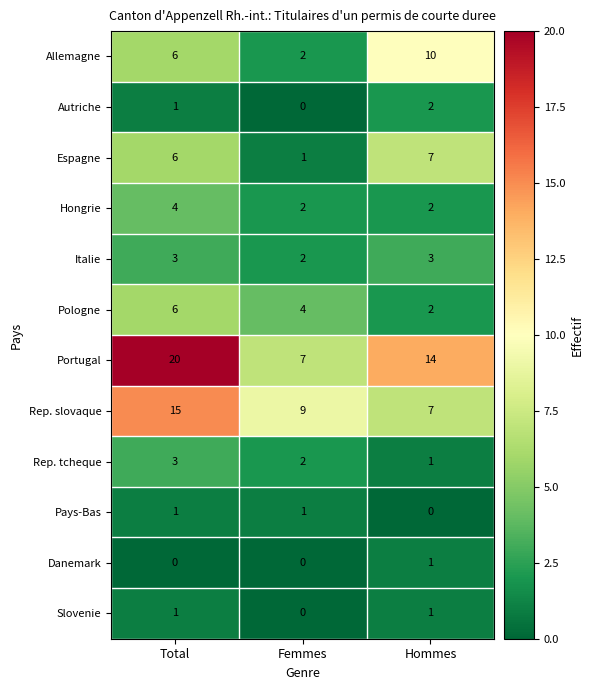

Read the Rep. slovaque value at Femmes.

9